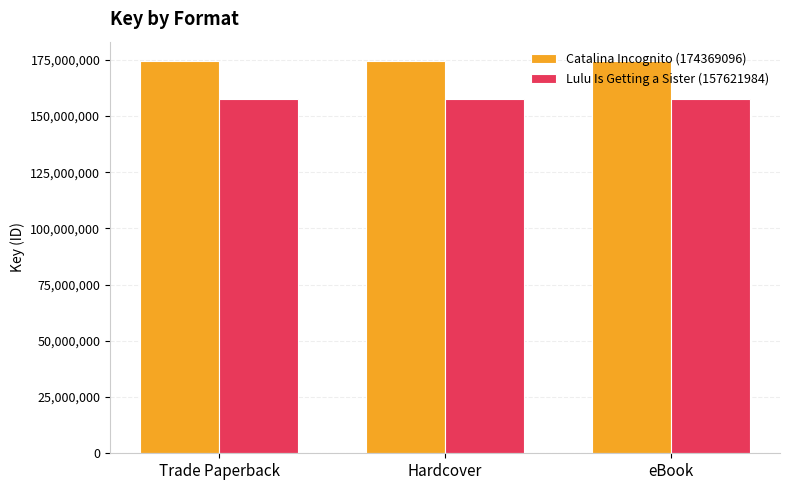

Reading right to left, what are all the values shown in this chart?

Catalina Incognito (174369096): eBook=174369096	Hardcover=174369096	Trade Paperback=174369096
Lulu Is Getting a Sister (157621984): eBook=157621984	Hardcover=157621984	Trade Paperback=157621984